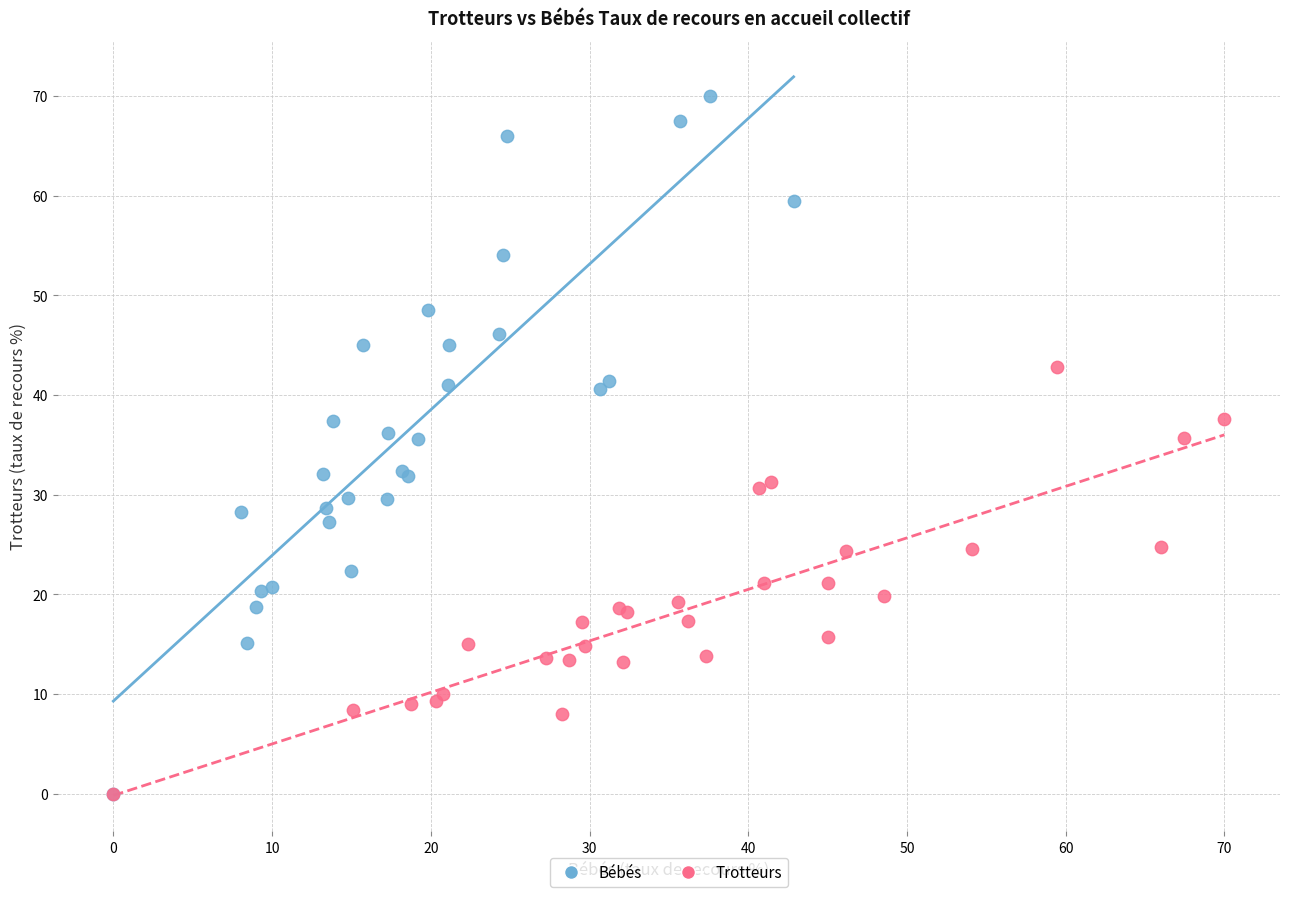

Which series has the largest Y range (max minus min)?

Bébés